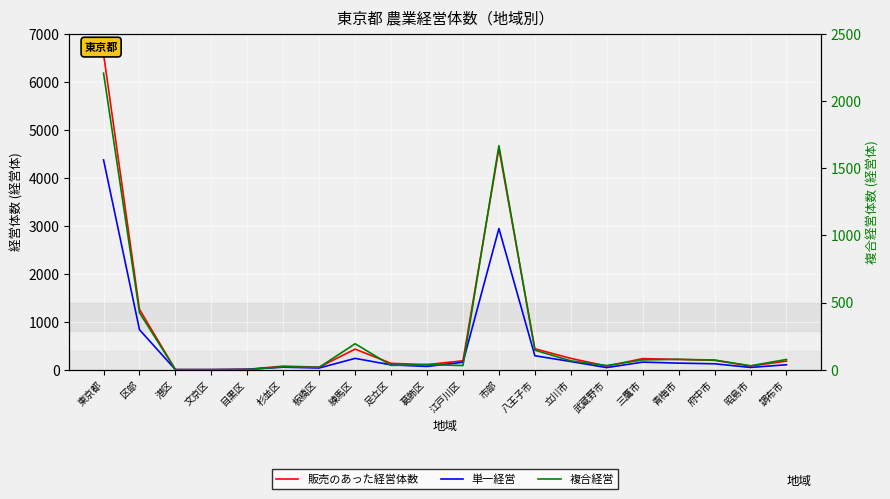

What is the difference between the maximum and minimum values in the 販売のあった経営体数 series?

6579